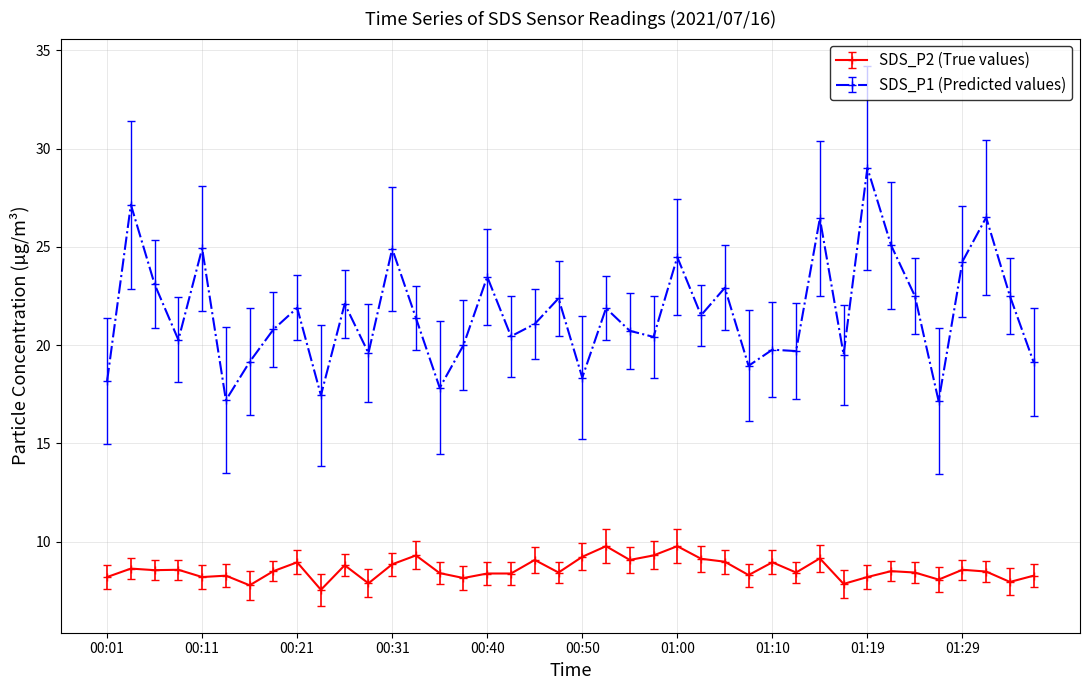

List the series in order of their peak value, highest first.

SDS_P1 (Predicted values), SDS_P2 (True values)